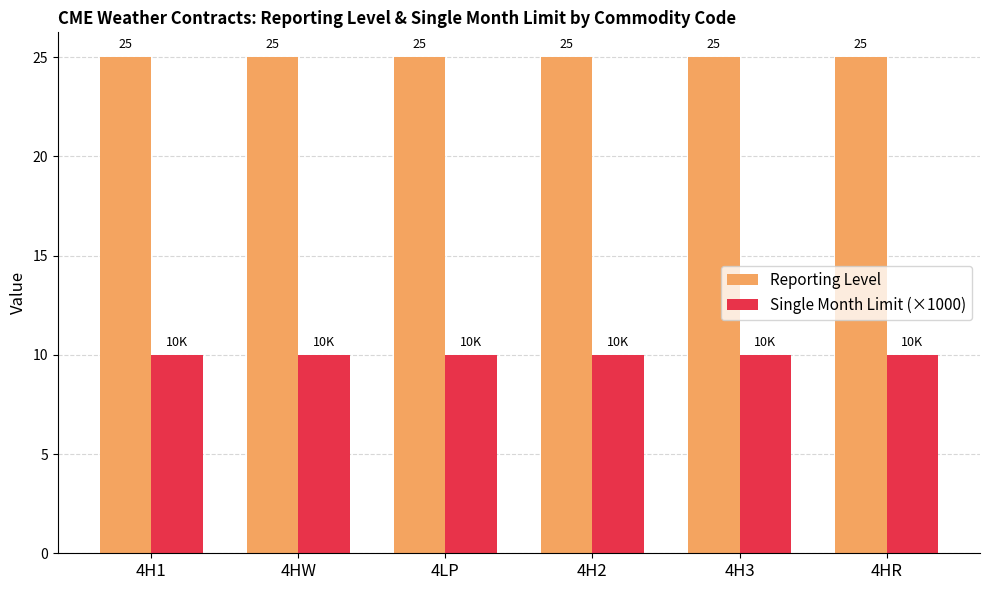

What is the value of the Reporting Level bar at the 6th from the left?

25